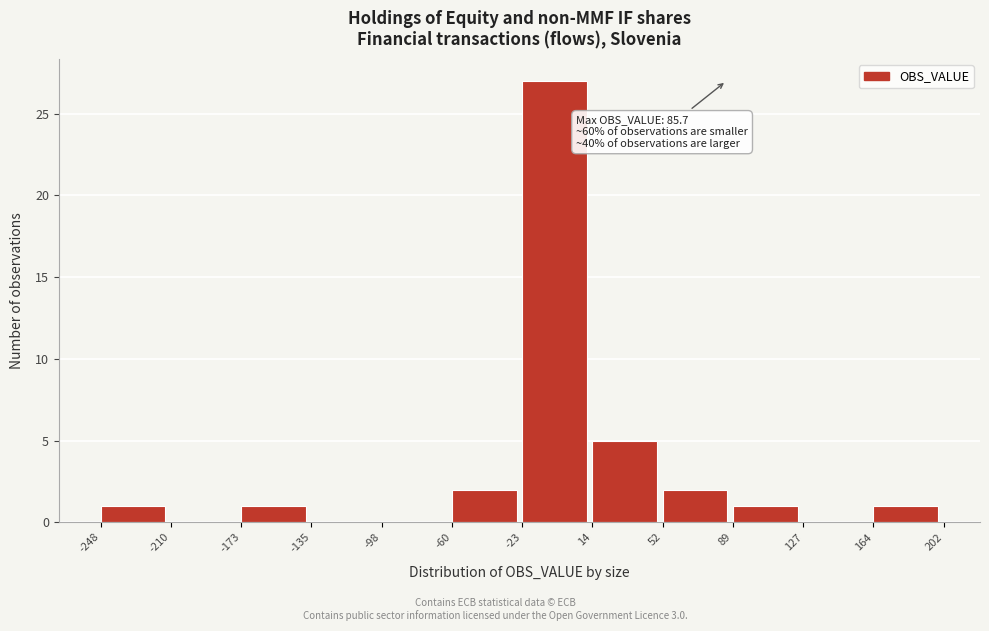

Over which range of the x-axis is the bar tallest?

-23 to 14